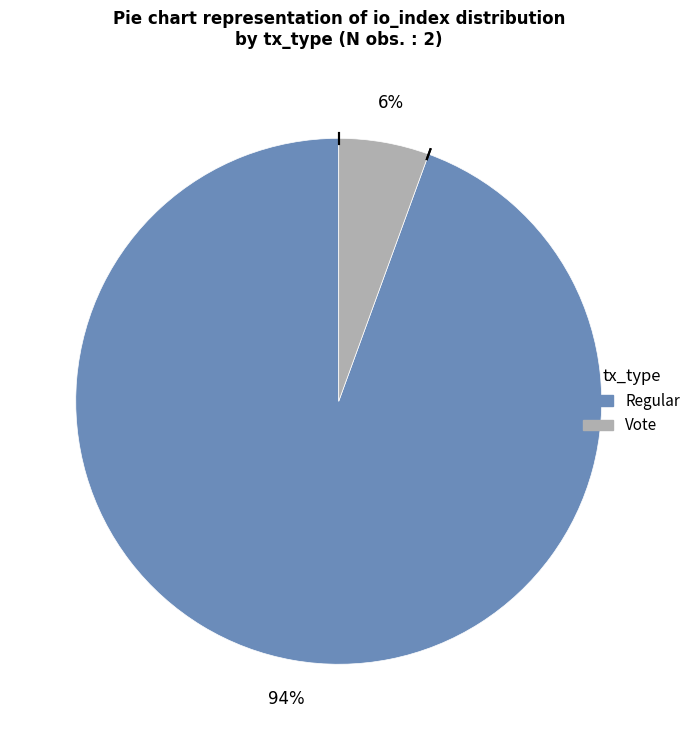

What is the largest slice in the pie chart?

Regular